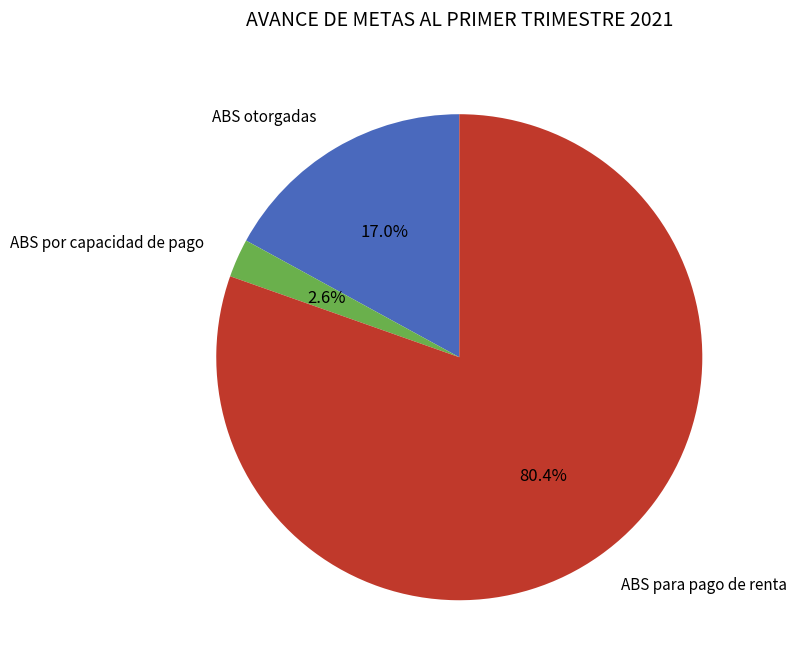

Is there a majority slice in this chart?

Yes